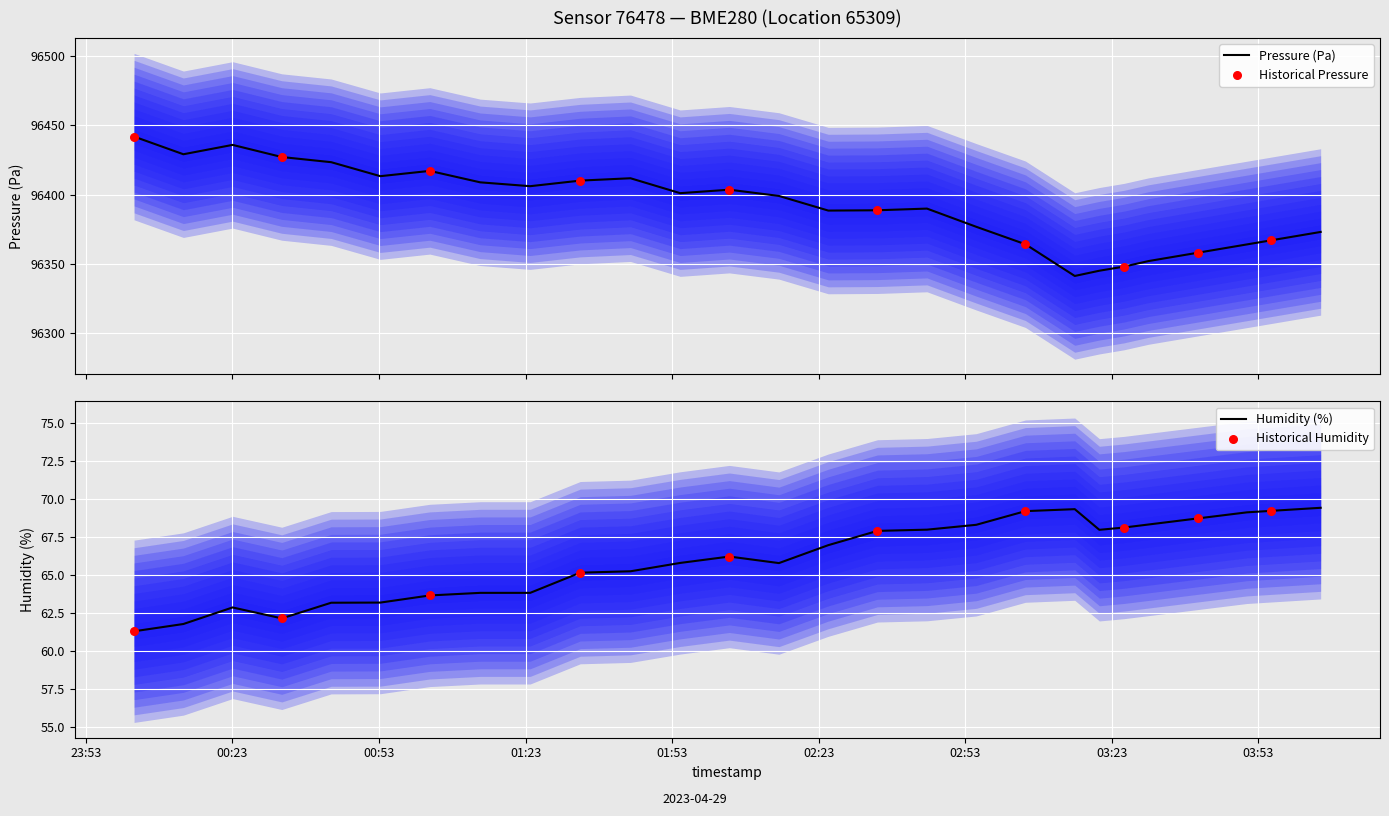

Which series contains the highest Y value?

pressure